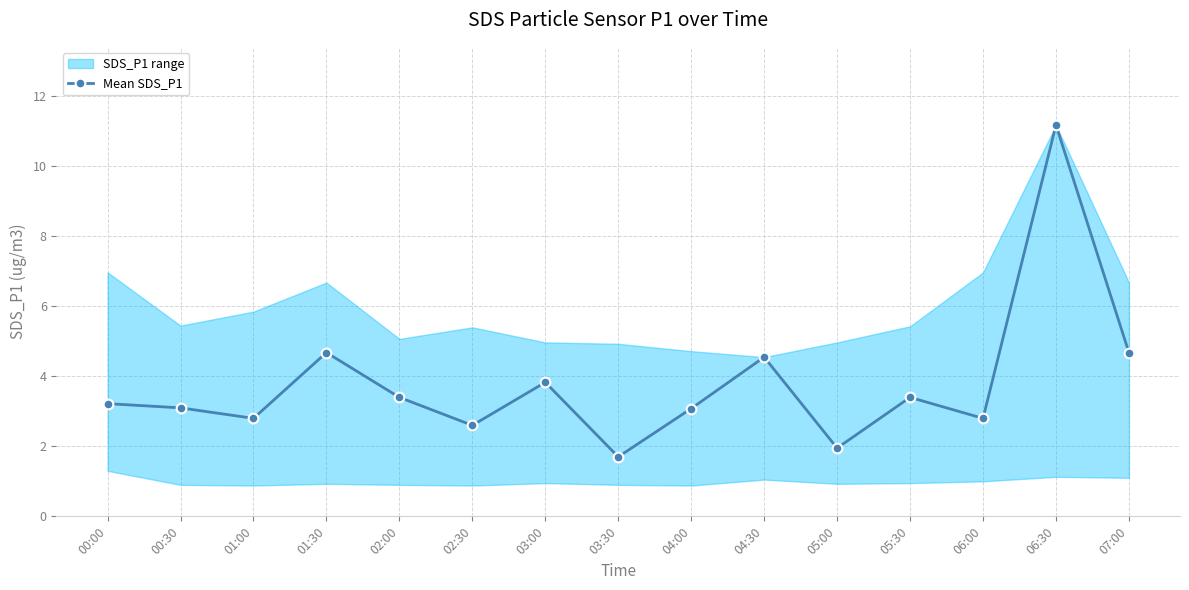

True or false: the data shows 3.1 at 00:30.

True